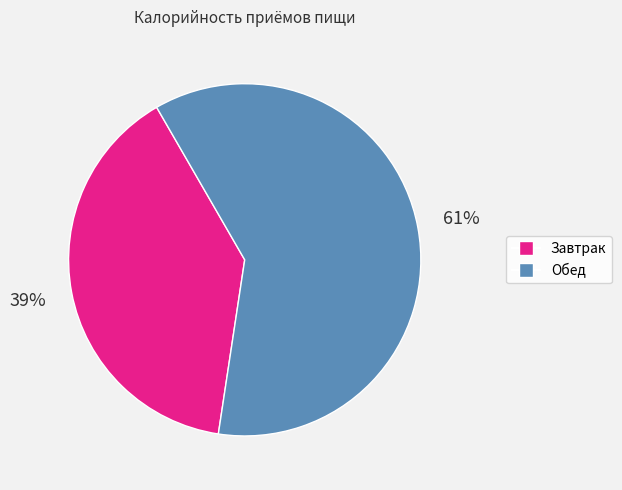

Which slice is the smallest?

Завтрак